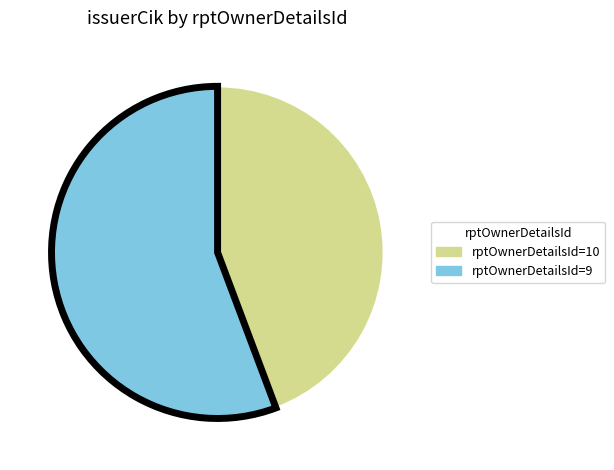

Which category has the smallest portion of the pie?

rptOwnerDetailsId=10